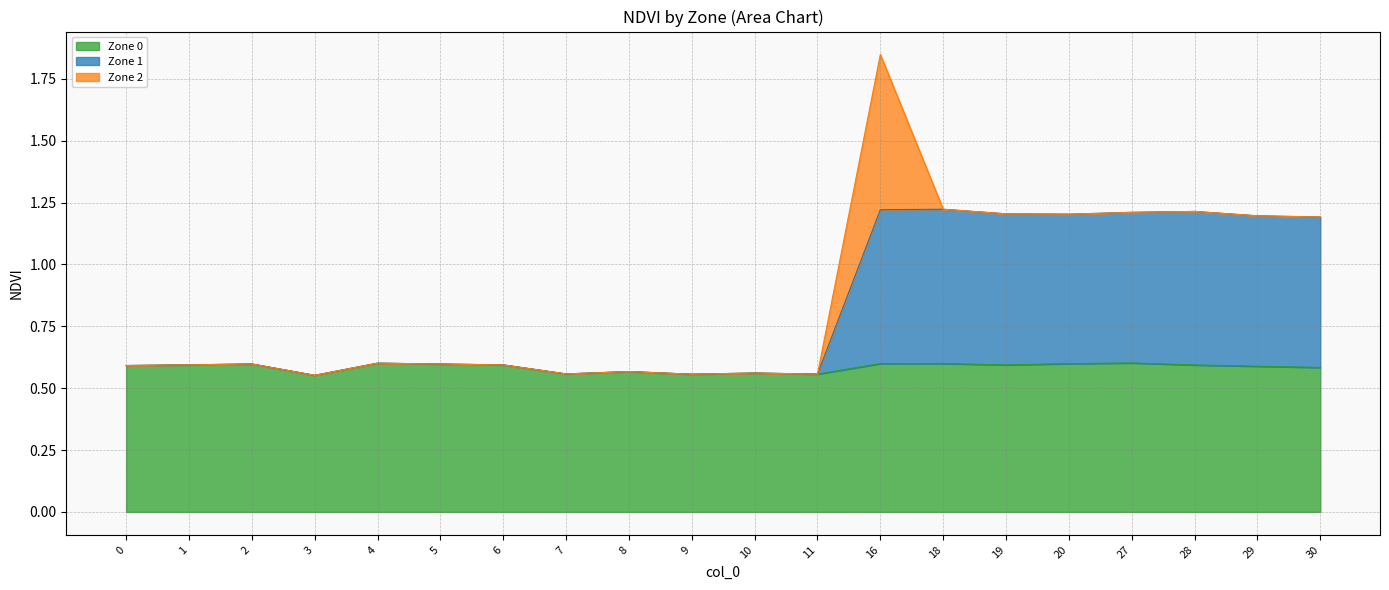

Is it true that Zone 1 equals 0.2 at 8?

False